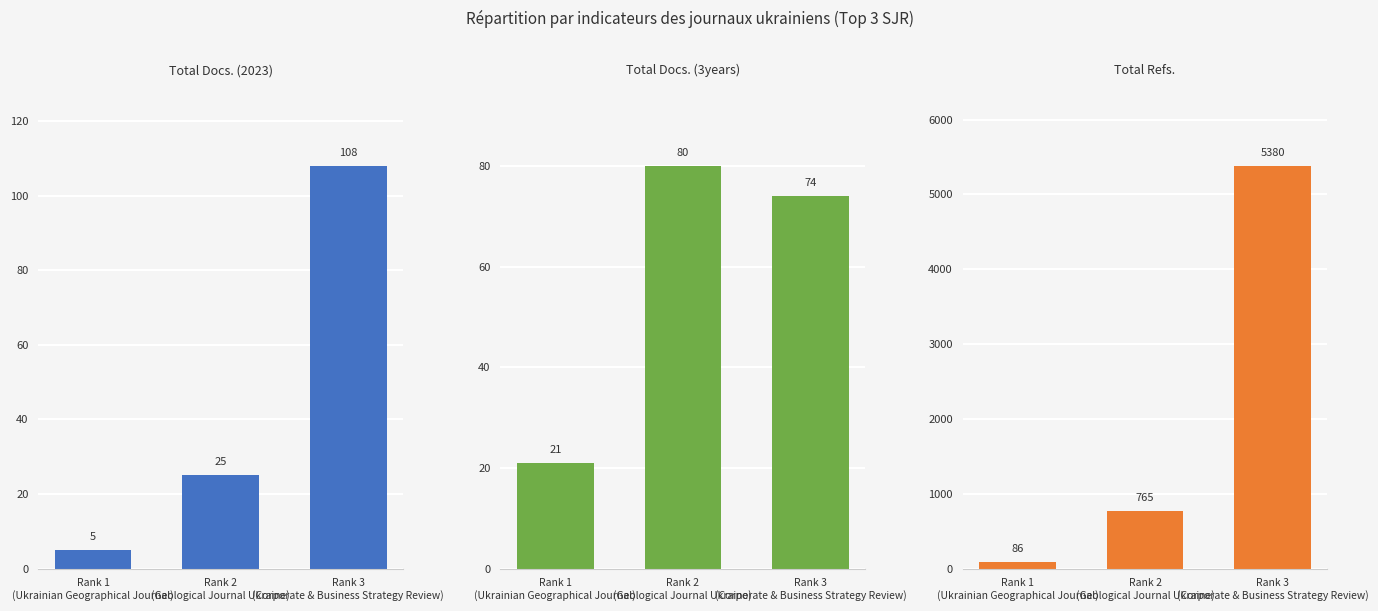

What is the difference between the maximum and minimum values in the Total Docs. (3years) series?

59